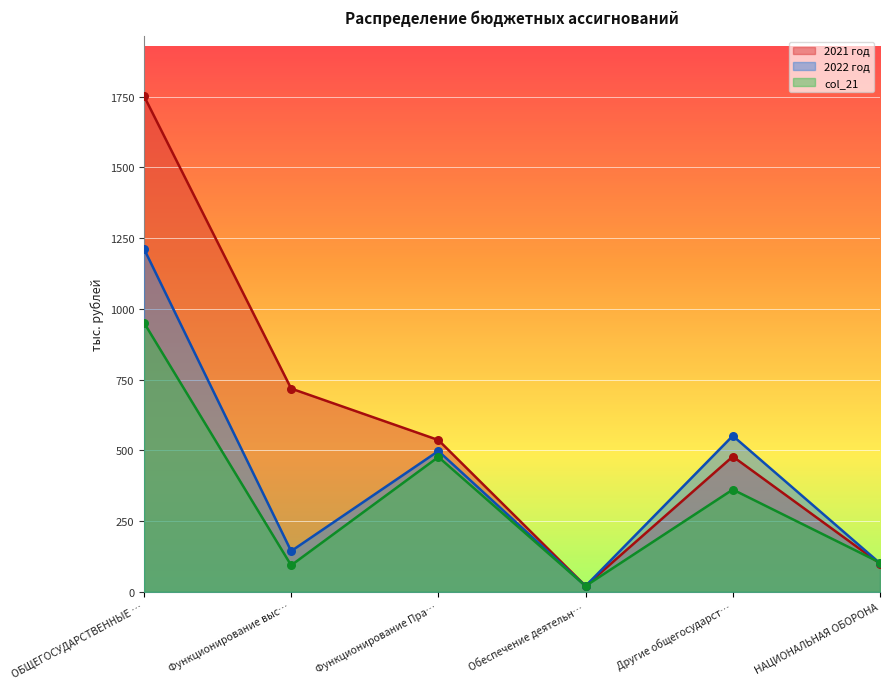

Which series has the largest total across all categories?

2021 год